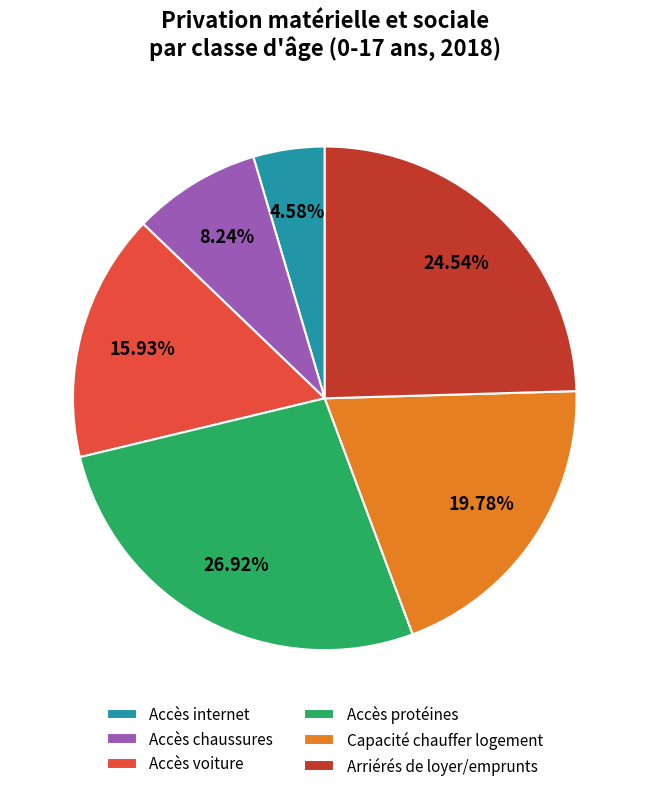

Combined, do Accès voiture and Capacité chauffer logement account for over 50%?

No